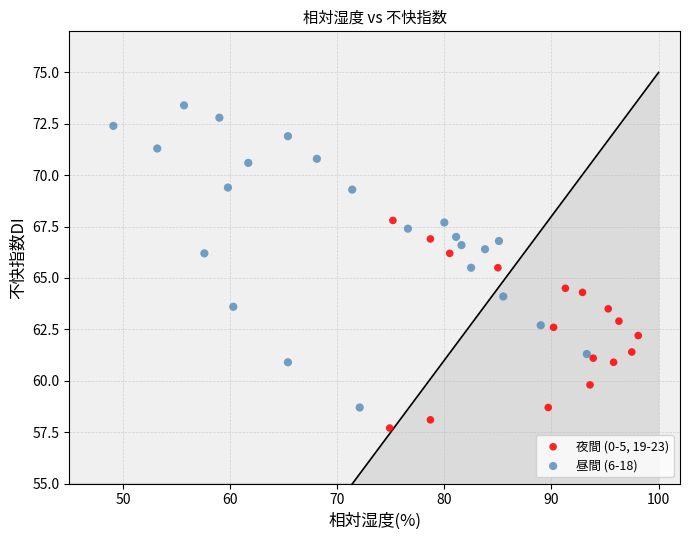

Which series contains the highest Y value?

昼間 (6-18)